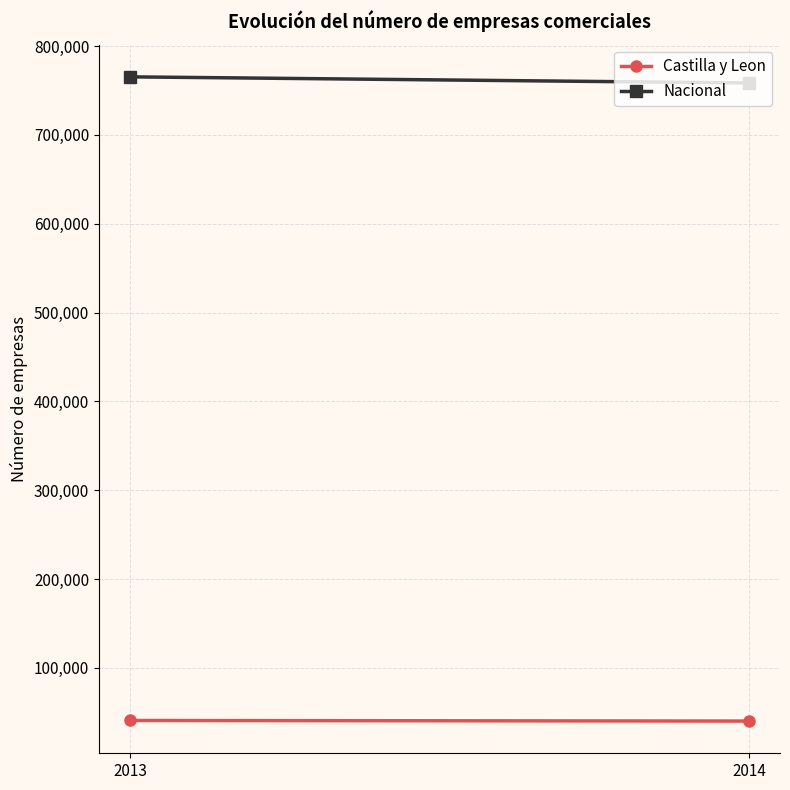

True or false: Castilla y Leon has a value of 9056 at 2013.

False